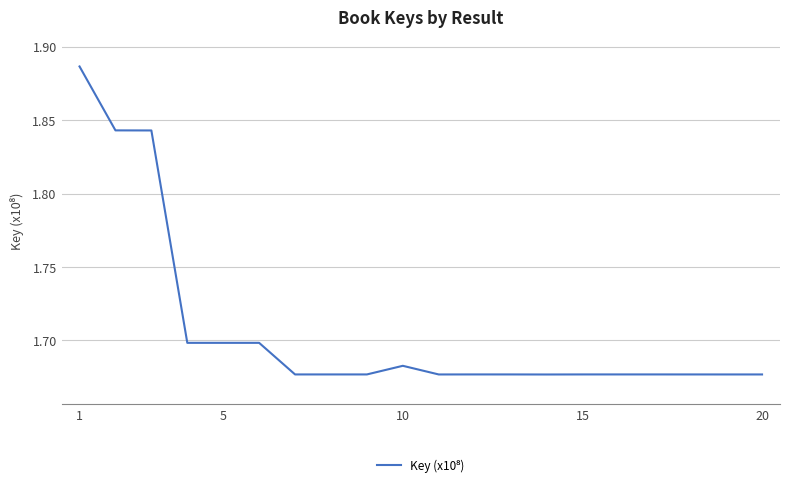

Is this an area chart (filled region under the line)?

No